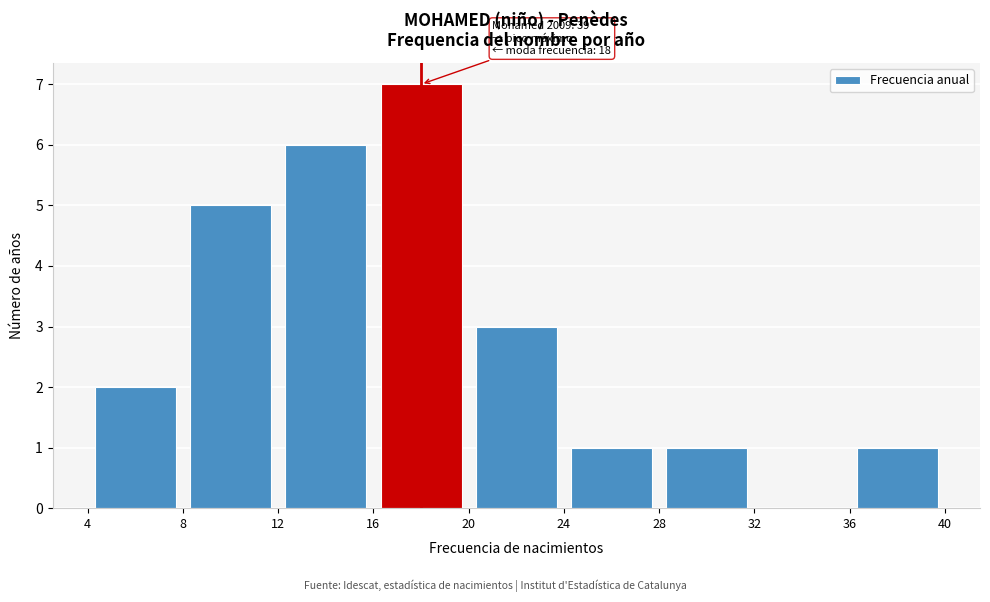

Which range on the x-axis has the tallest bar?

16 to 20